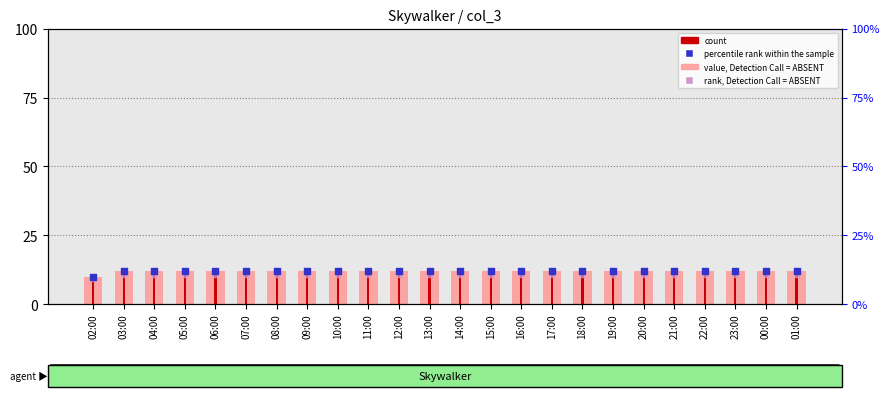

Which series contains the lowest Y value?

rank, Detection Call = ABSENT